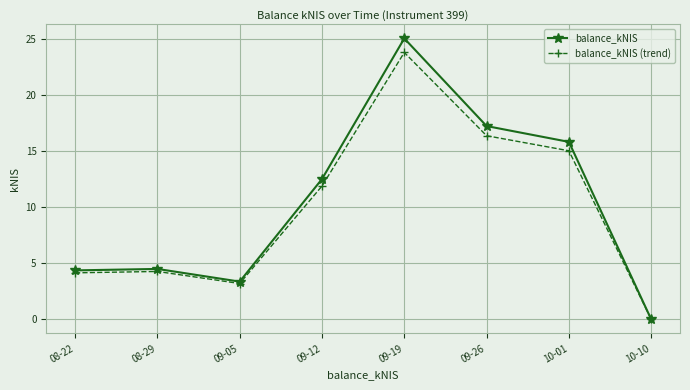

Is it true that balance_kNIS equals 2.2 at 09-05?

False